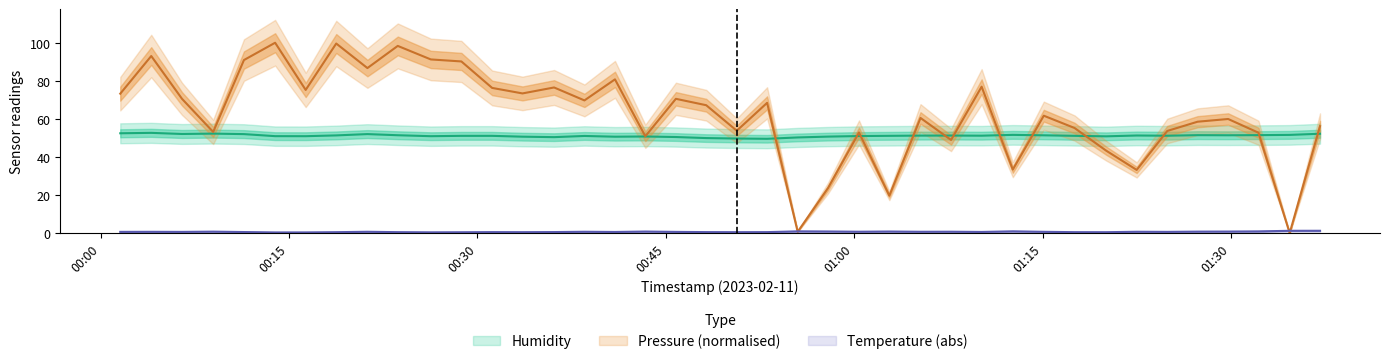

What is the sum of all temperature values?

26.3